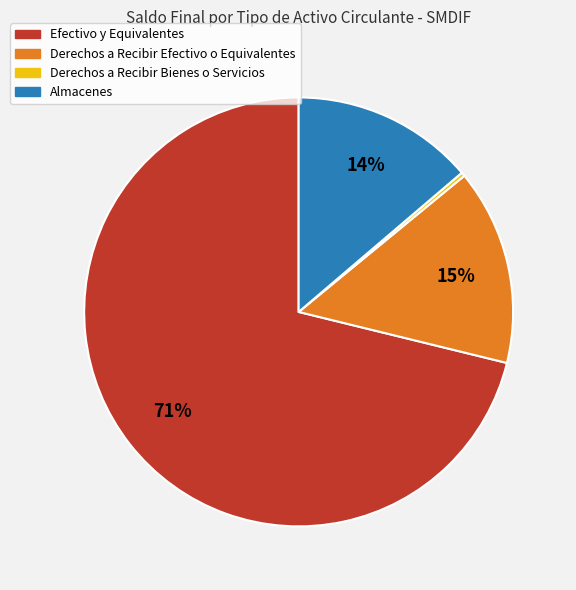

To the nearest percent, what is the average slice percentage?

25%